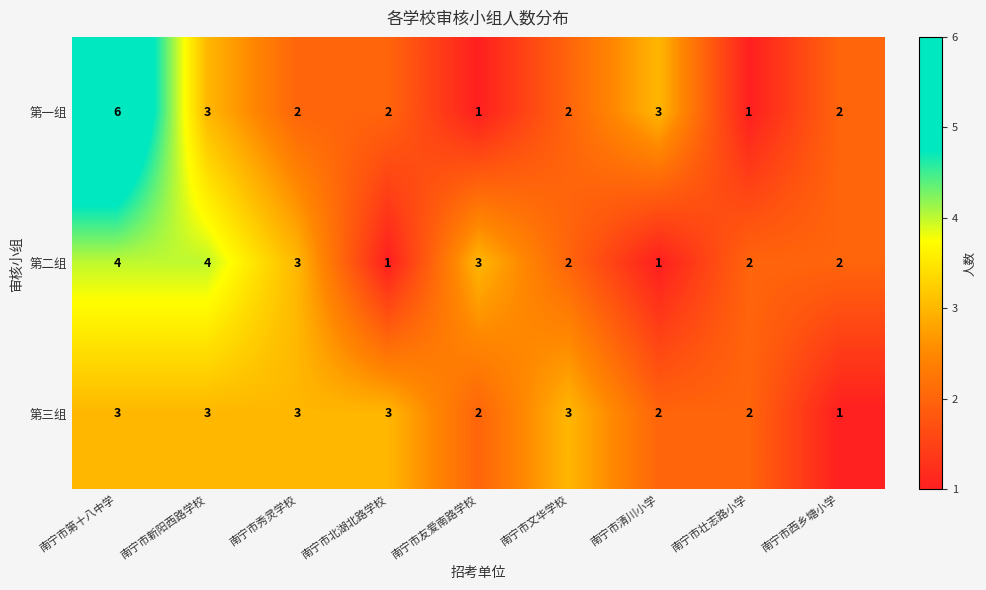

At which category is the sum across all series the highest?

南宁市第十八中学